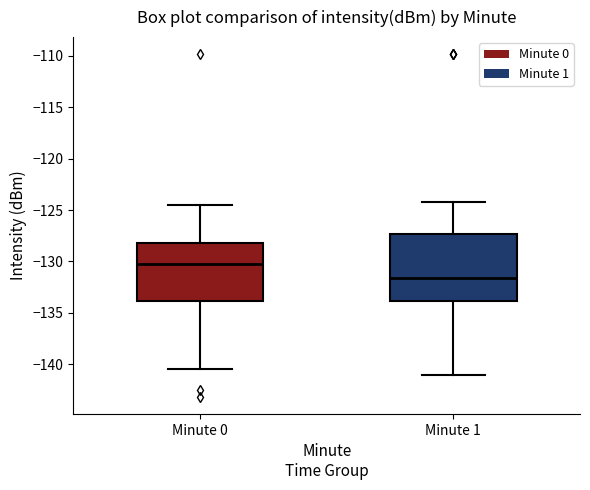

Where is the upper edge of the box for Minute 0 on the y-axis? The values are not printed on the chart, so give them approximately, as read against the axis.

-128.5